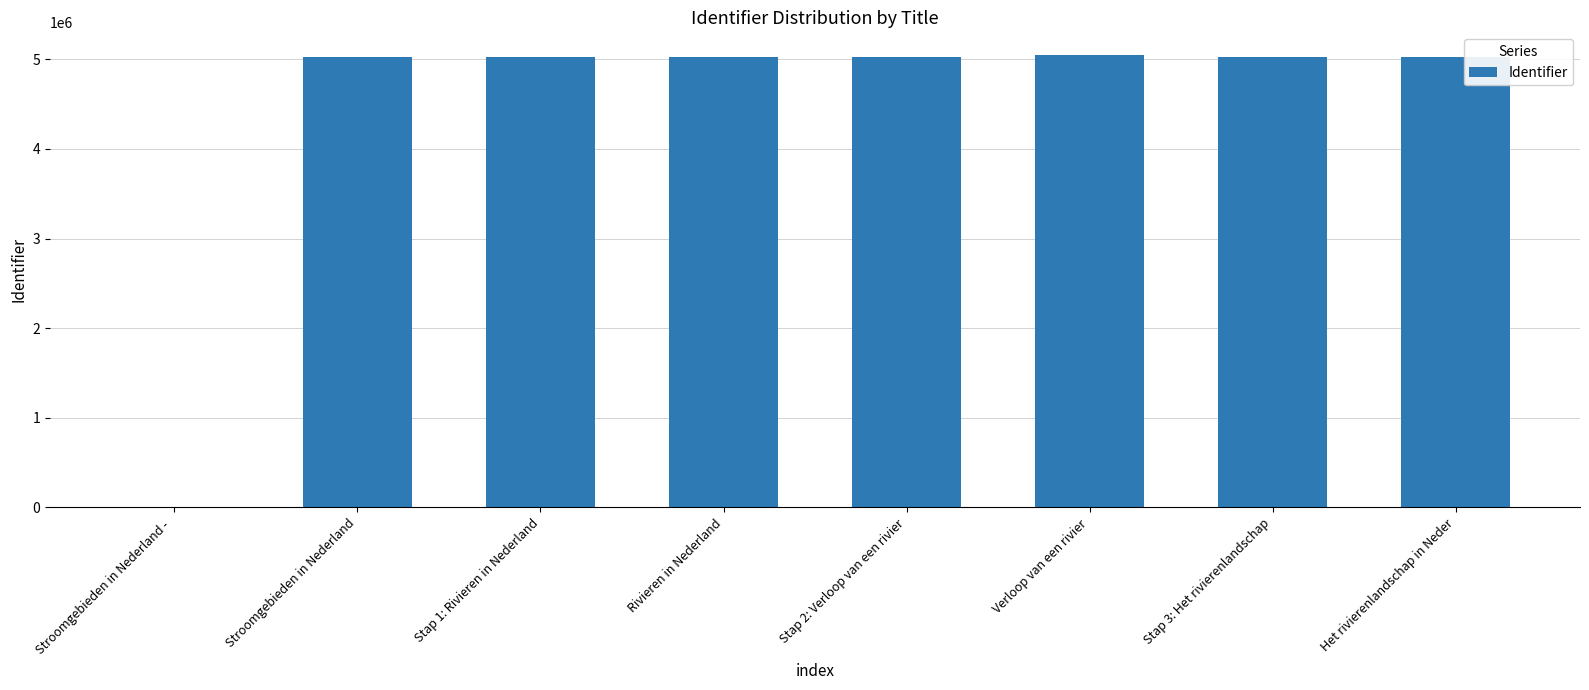

What is the sum of the values at Rivieren in Nederland and Verloop van een rivier?

10069288